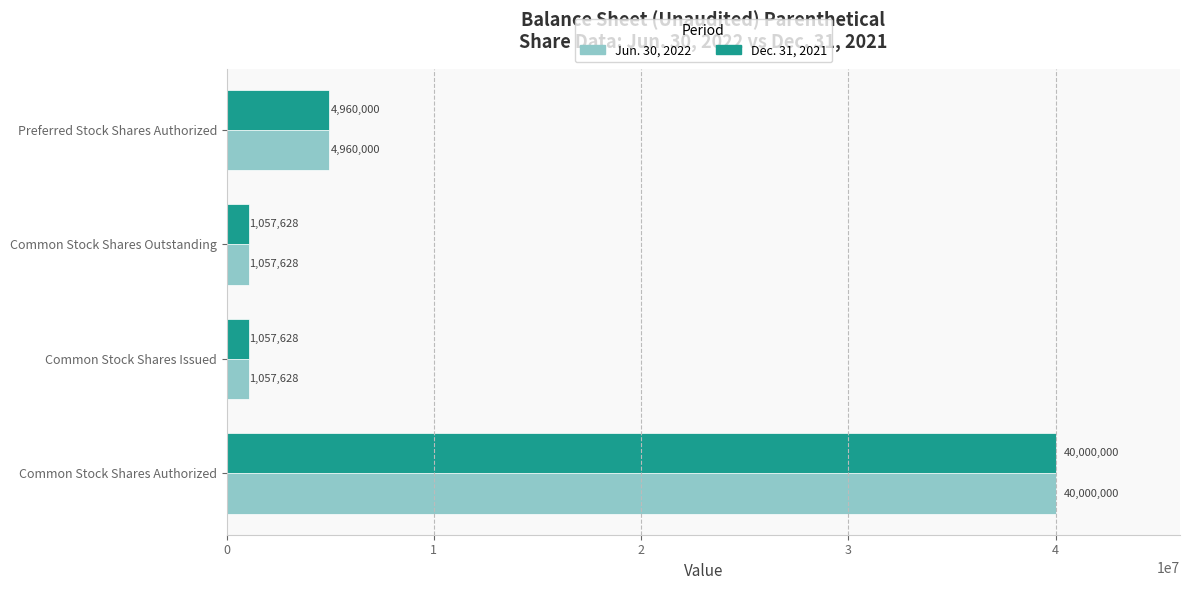

What is the difference between the maximum and minimum values in the Dec. 31, 2021 series?

38942372